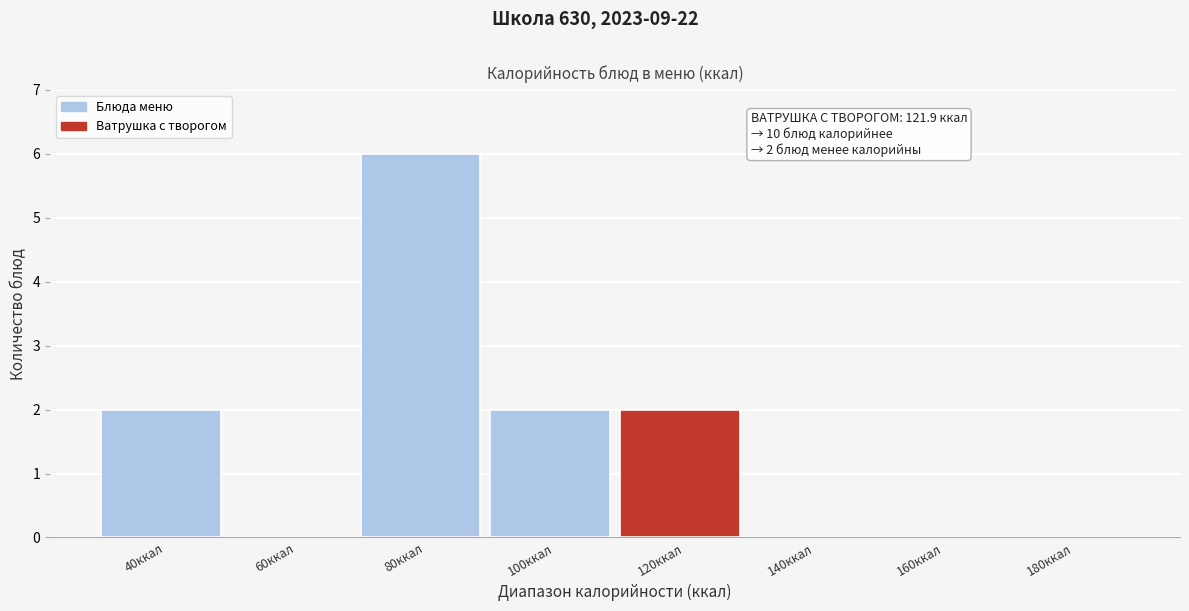

Reading left to right, what are all the values shown in this chart?

40ккал=2	60ккал=0	80ккал=6	100ккал=2	120ккал=2	140ккал=0	160ккал=0	180ккал=0